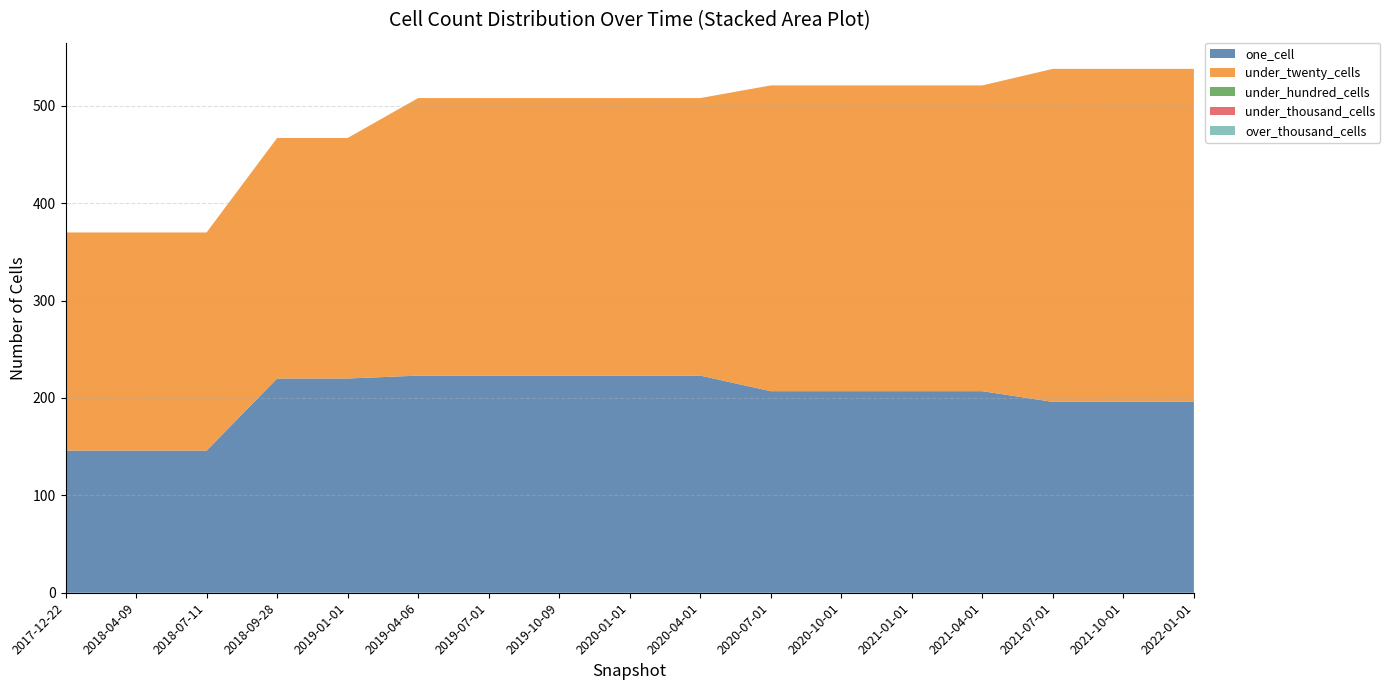

Reading right to left, list all the values displayed in this chart.

one_cell: 196	196	196	207	207	207	207	223	223	223	223	223	220	220	146	146	146
under_twenty_cells: 342	342	342	314	314	314	314	285	285	285	285	285	247	247	224	224	224
under_hundred_cells: 0	0	0	0	0	0	0	0	0	0	0	0	0	0	0	0	0
under_thousand_cells: 0	0	0	0	0	0	0	0	0	0	0	0	0	0	0	0	0
over_thousand_cells: 0	0	0	0	0	0	0	0	0	0	0	0	0	0	0	0	0